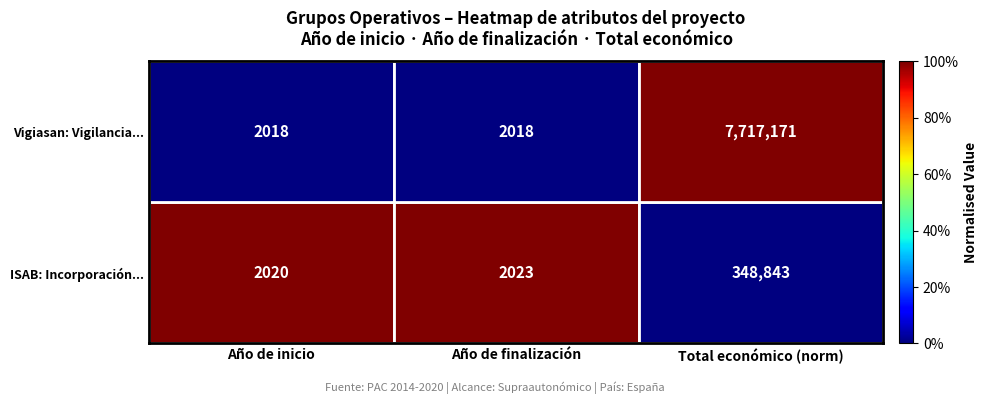

List the series in order of their overall mean, lowest first.

ISAB: Incorporación..., Vigiasan: Vigilancia...